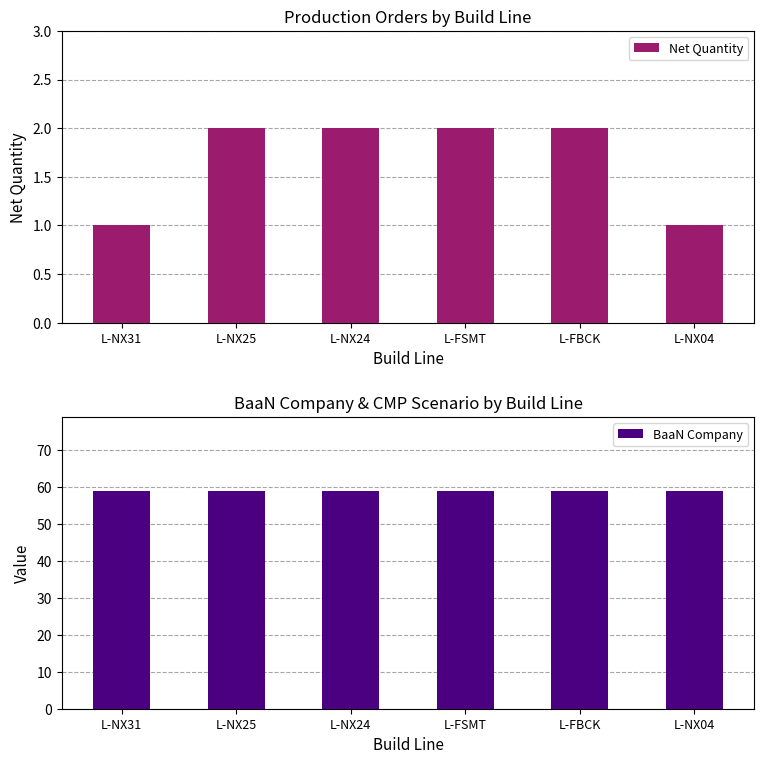

Reading right to left, list all the values displayed in this chart.

Net Quantity: L-NX04=1	L-FBCK=2	L-FSMT=2	L-NX24=2	L-NX25=2	L-NX31=1
BaaN Company: L-NX04=59	L-FBCK=59	L-FSMT=59	L-NX24=59	L-NX25=59	L-NX31=59